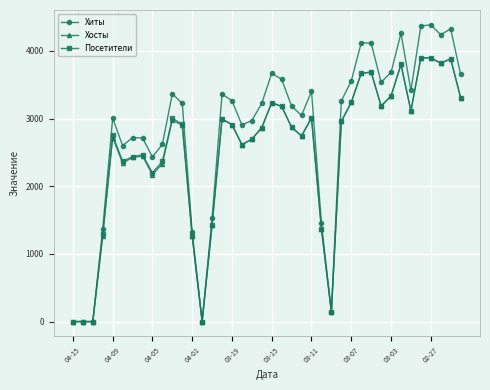

What is the value of the Посетители point at the 10th from the left?

2367